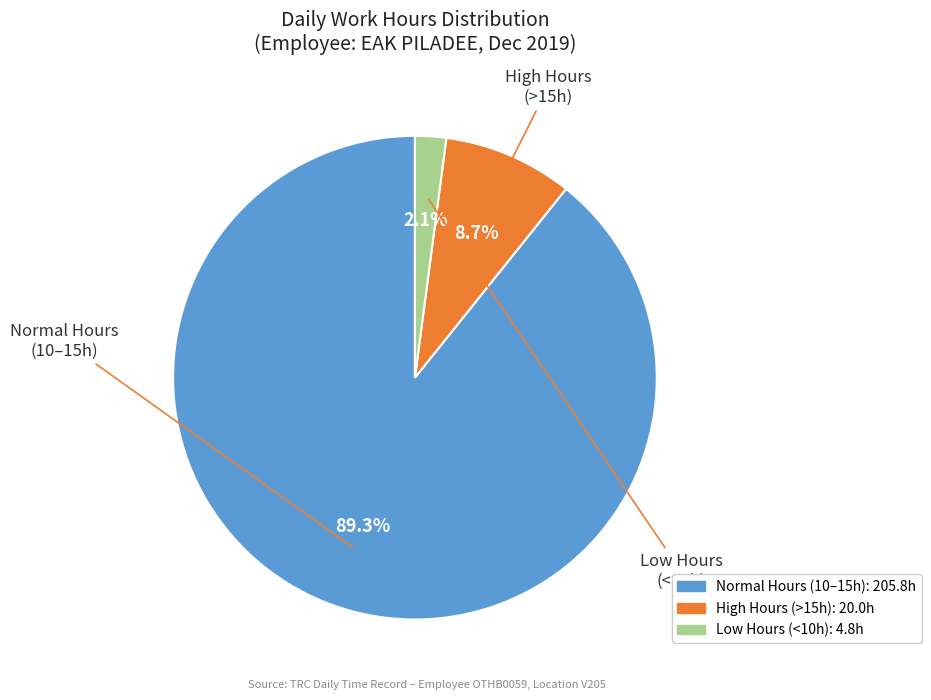

Does any single category account for the majority?

Yes